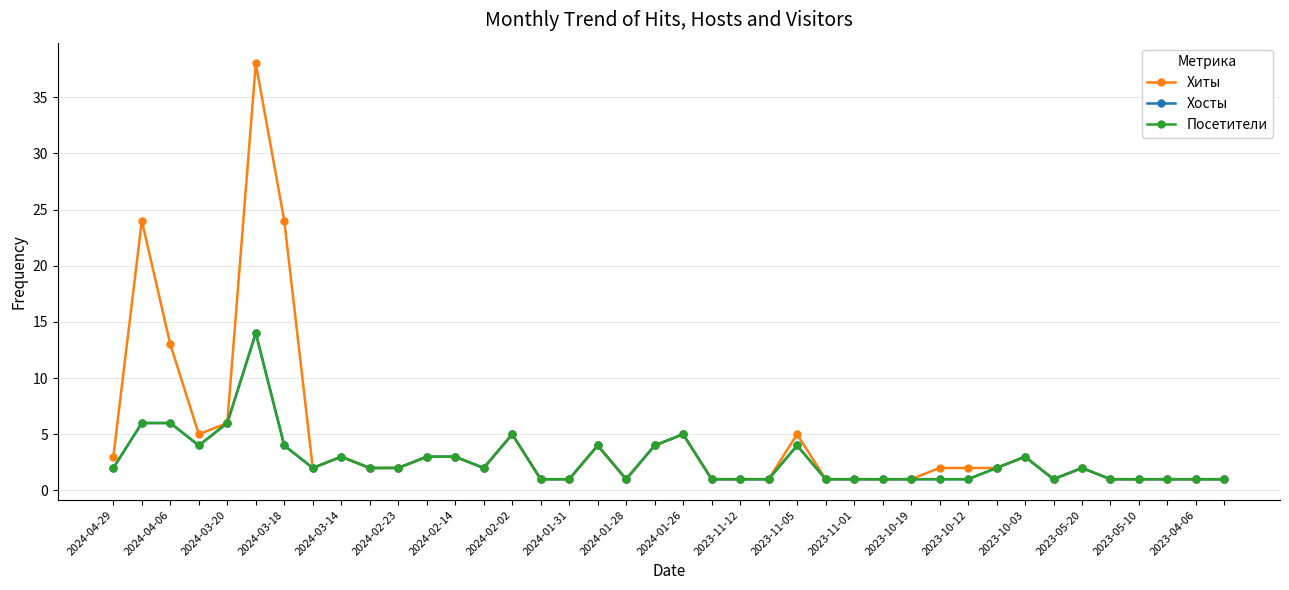

What is the label of the 26th point from the right?

2023-10-19